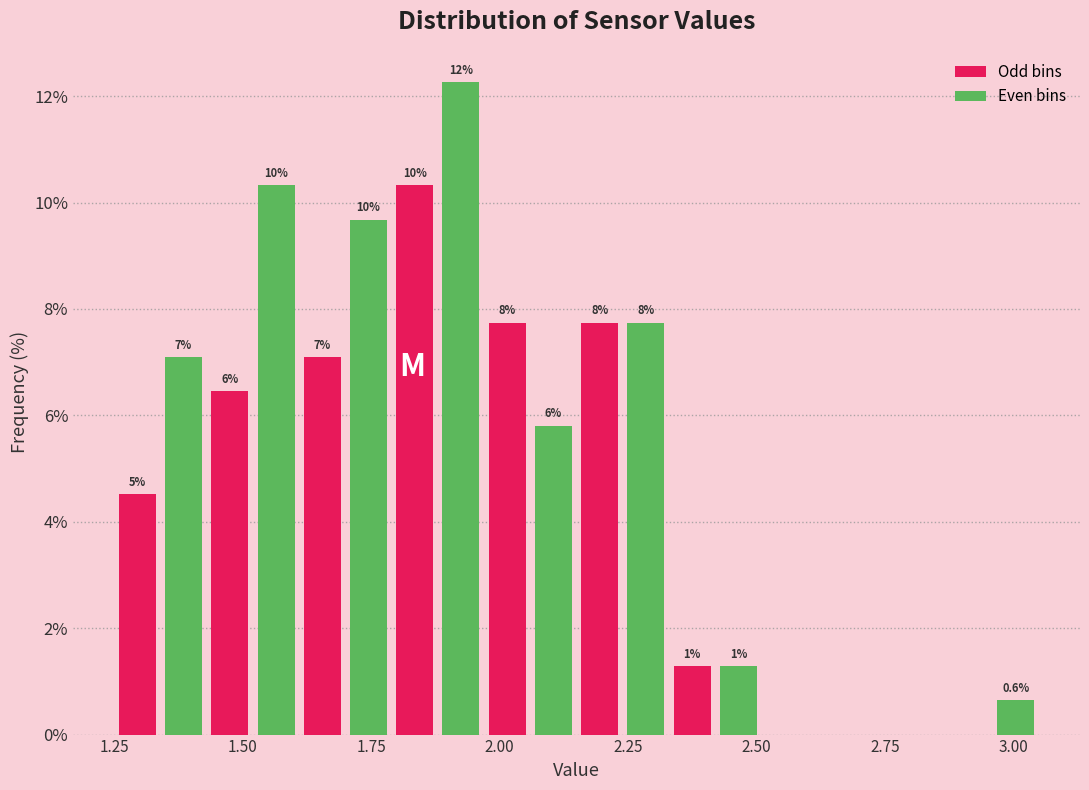

Read against the x-axis, roughly where is the centre of the tallest bar?

1.95